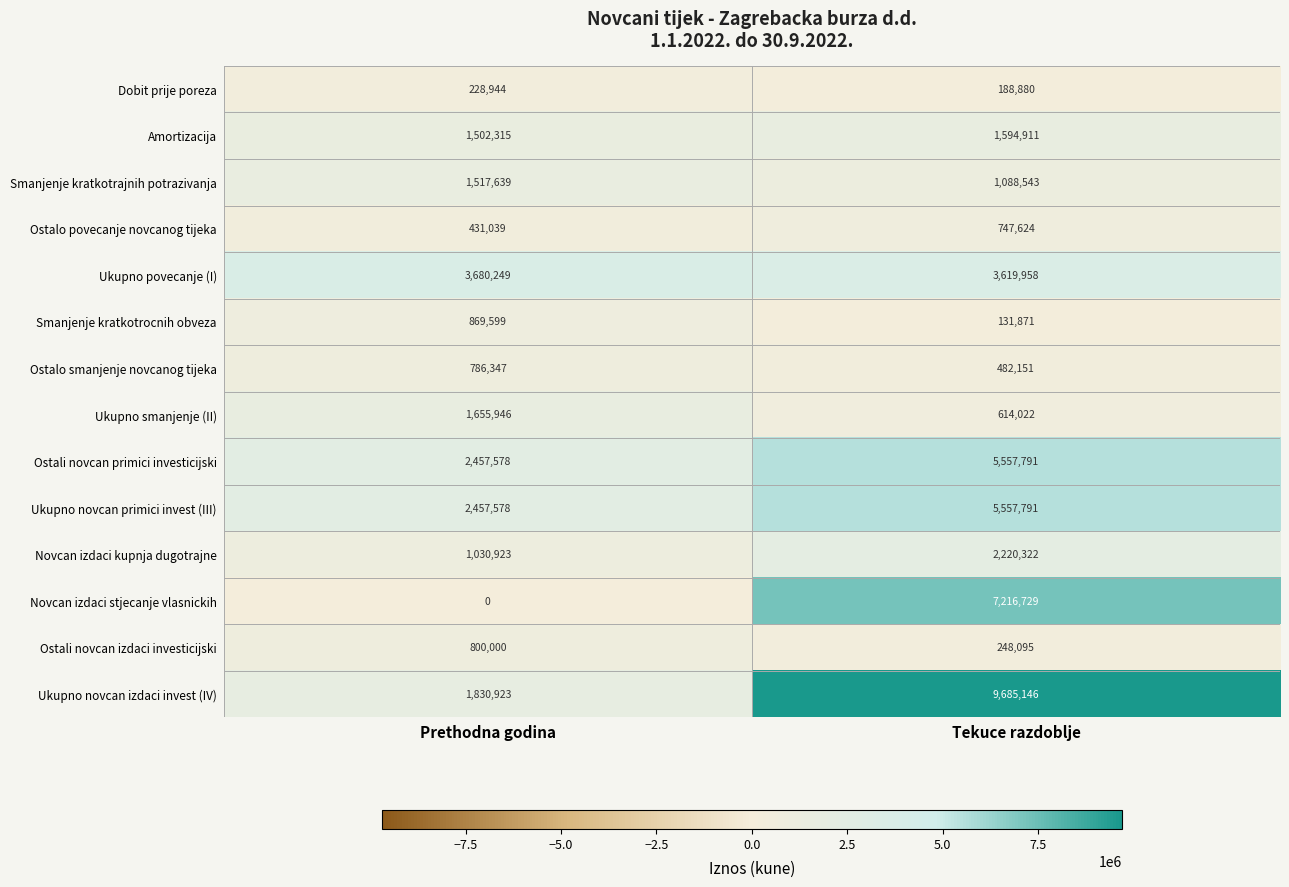

Rank the categories by Dobit prije poreza value from lowest to highest.

Tekuce razdoblje, Prethodna godina